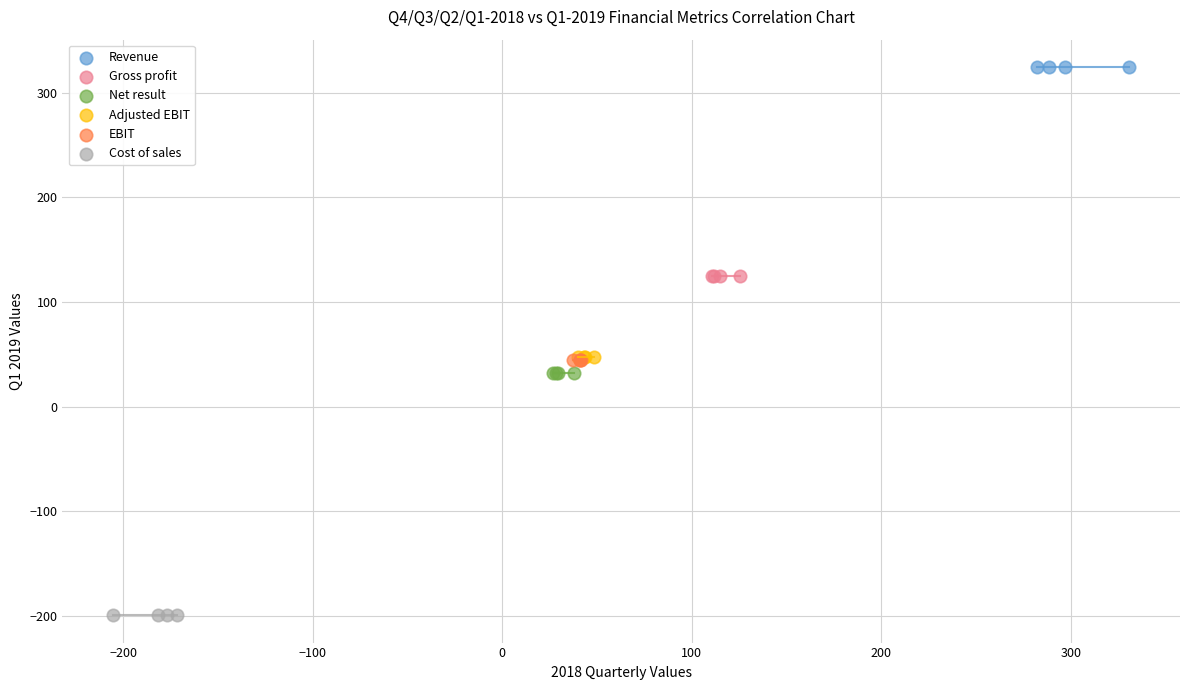

Which series contains the lowest Y value?

Cost of sales